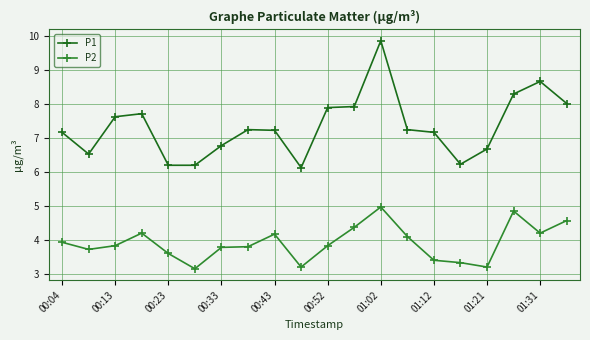

Does the chart have visible grid lines?

Yes